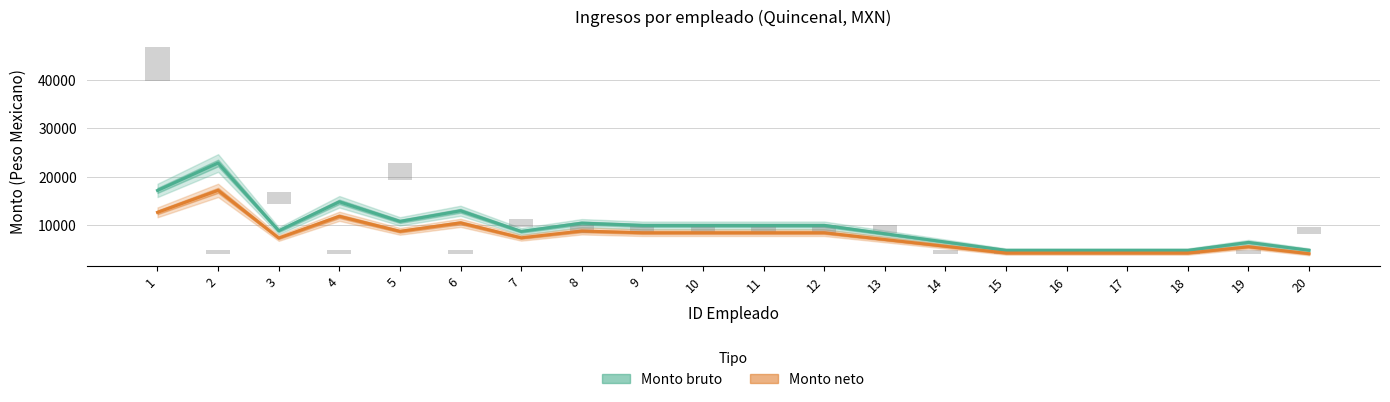

Rank the series by their average value, from lowest to highest.

Monto neto, Monto bruto